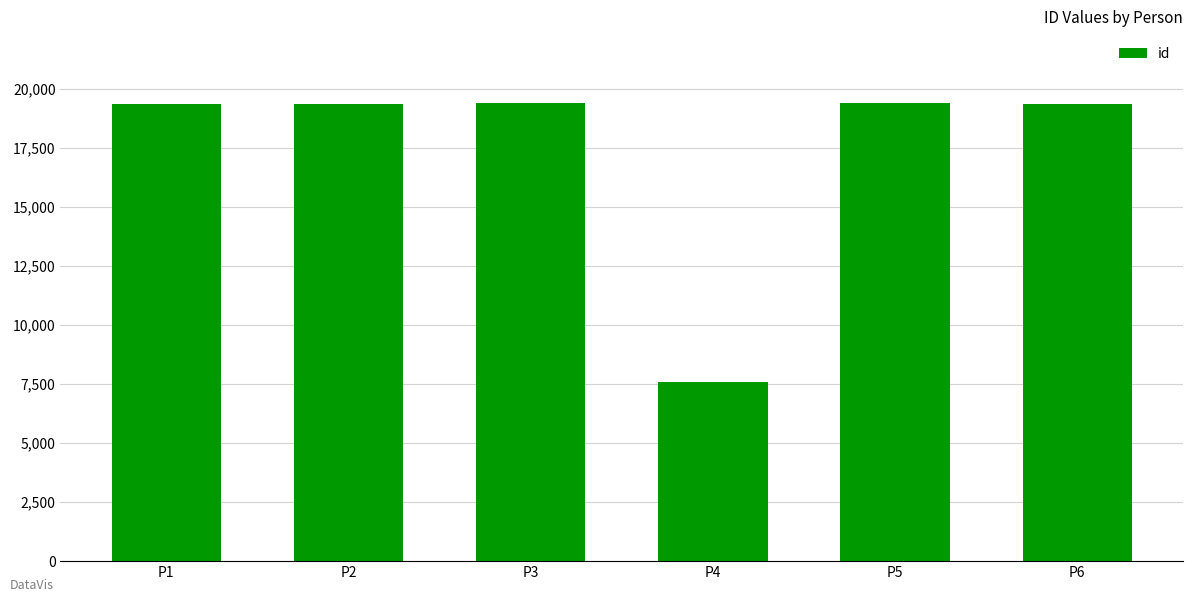

Are the bars horizontal?

No